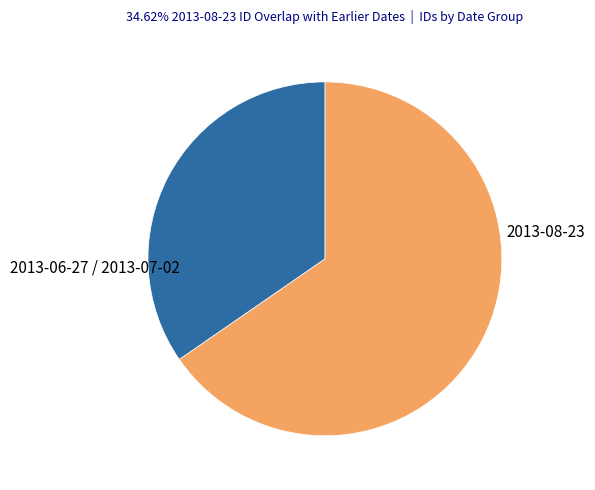

Does any single category account for the majority?

Yes